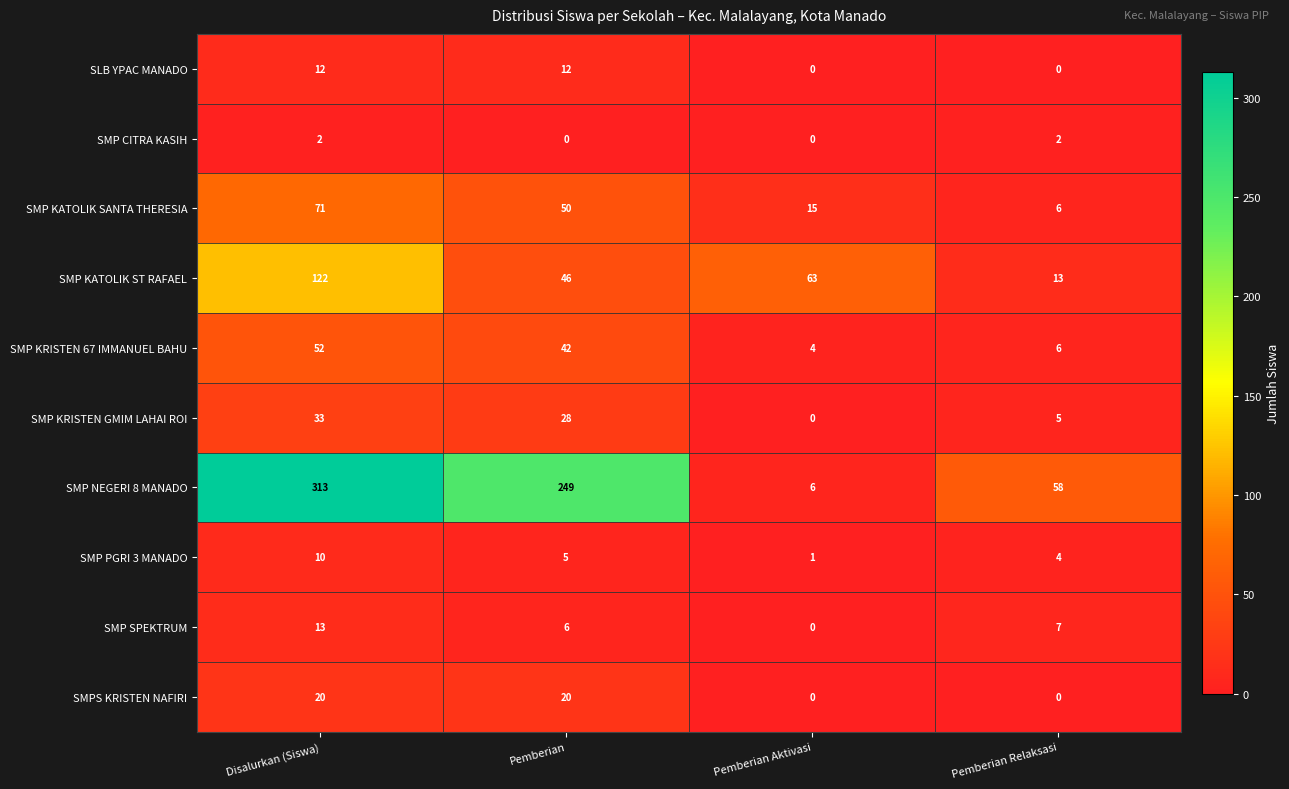

Is it true that SMPS KRISTEN NAFIRI equals -13 at Pemberian Aktivasi?

False